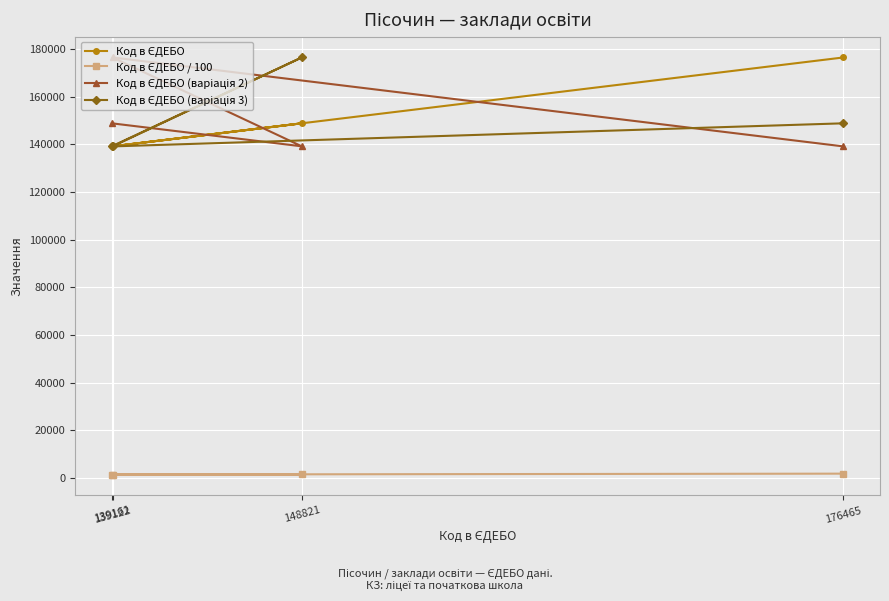

What is the total value across all series at 176465?

466172.7